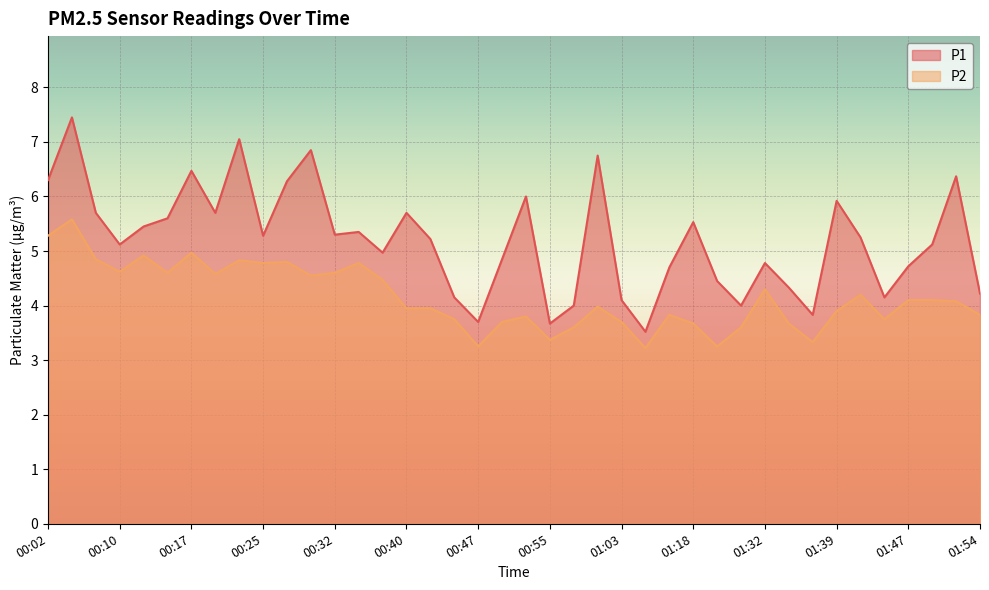

Between 00:20 and 01:44, which is larger?

00:20